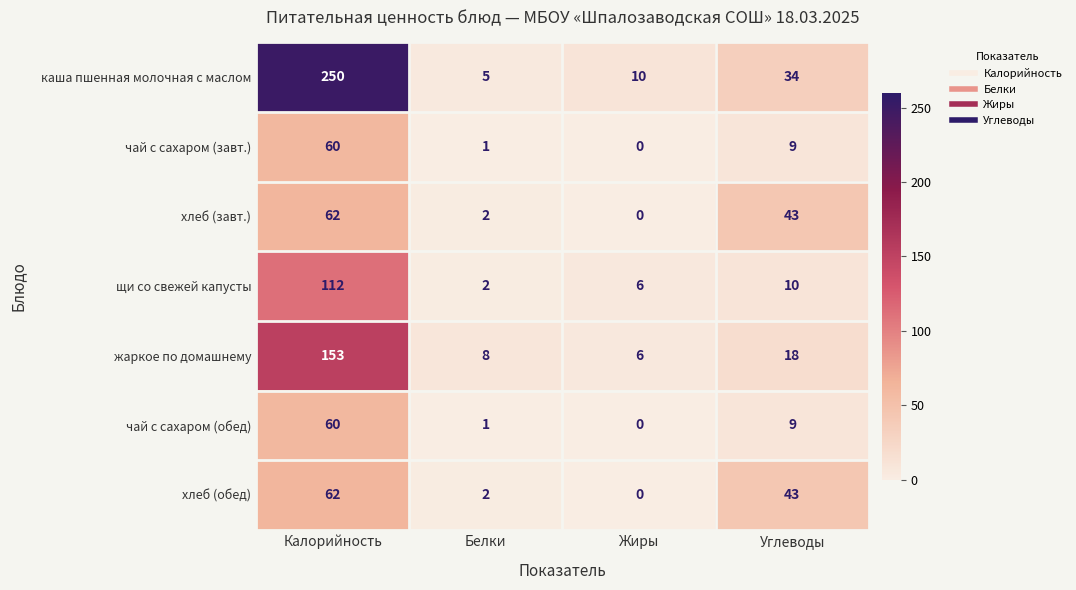

What is the difference between the highest and lowest values at Углеводы?

34